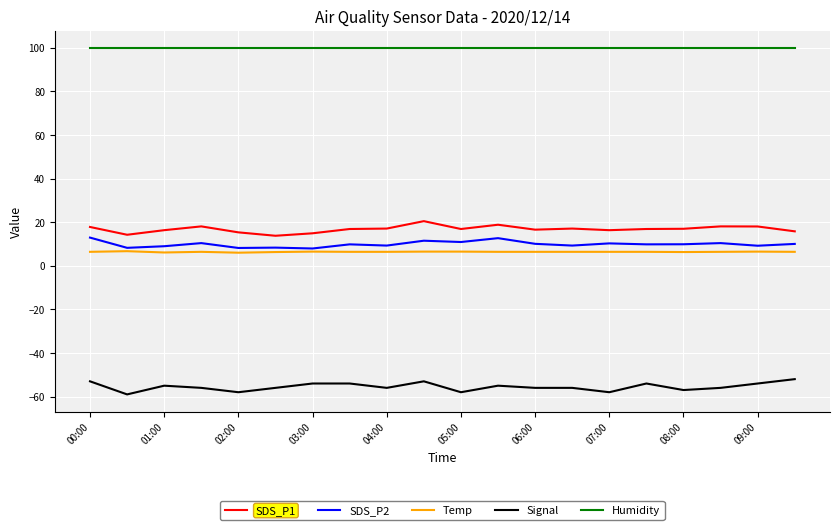

True or false: SDS_P2 and Humidity intersect in this chart.

False